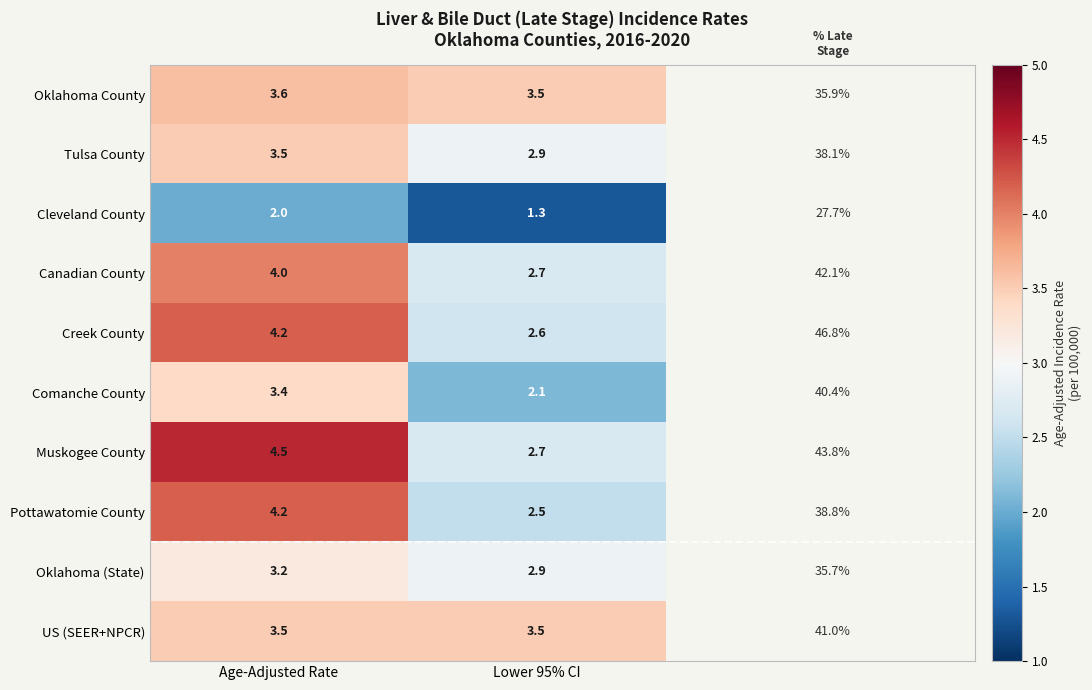

Which series has the widest spread of values?

Muskogee County